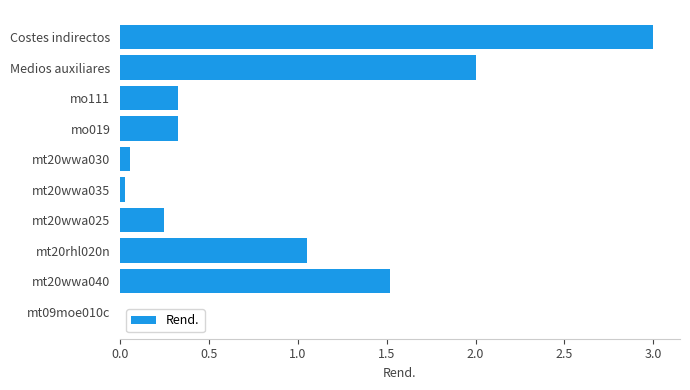

What value does the data have at mo111?

0.3